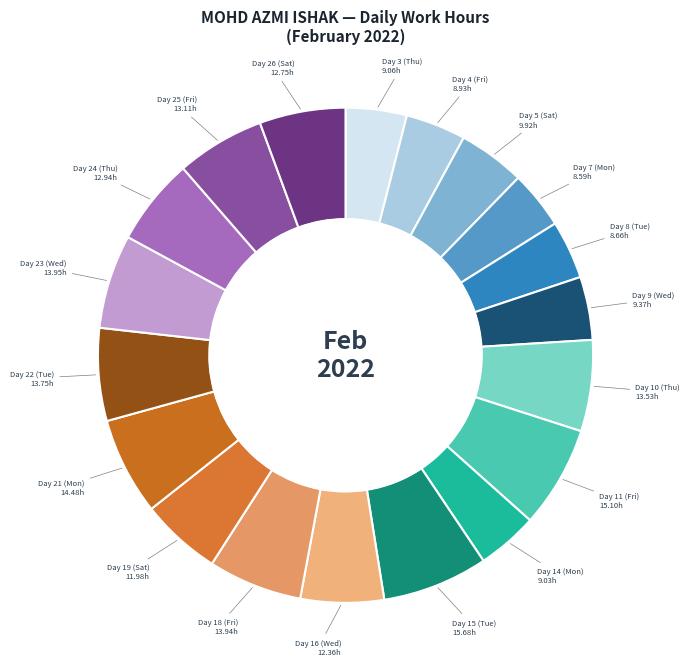

How many slices are in this pie chart?

19